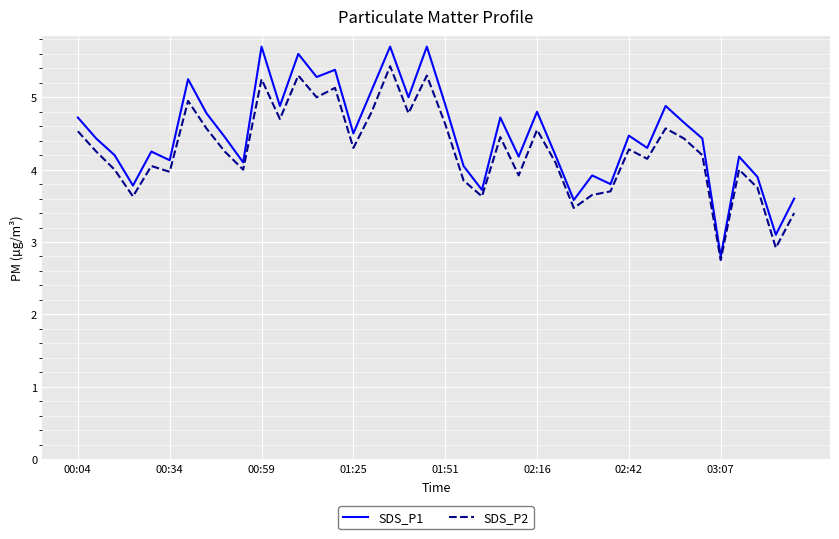

What is the sum of all SDS_P2 values?

170.6